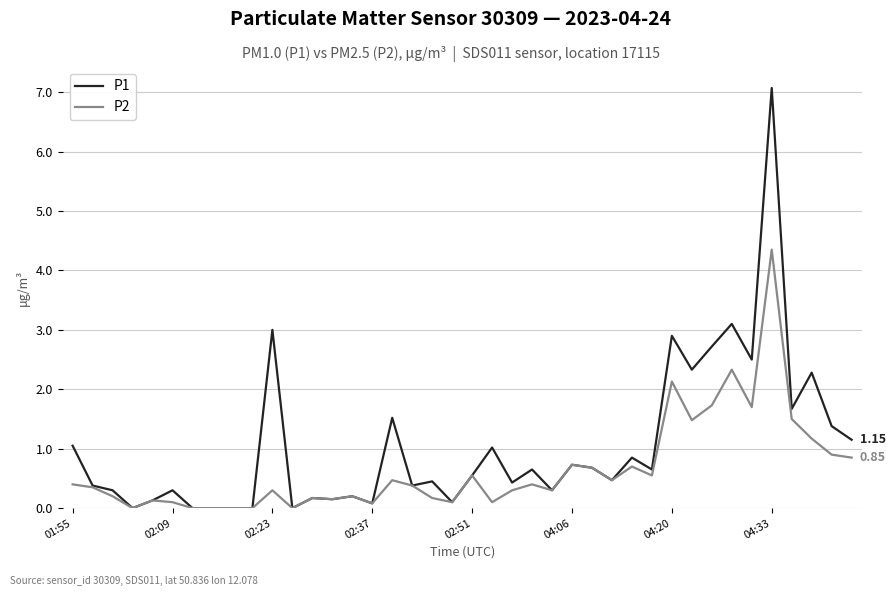

Which series has the largest total across all categories?

P1